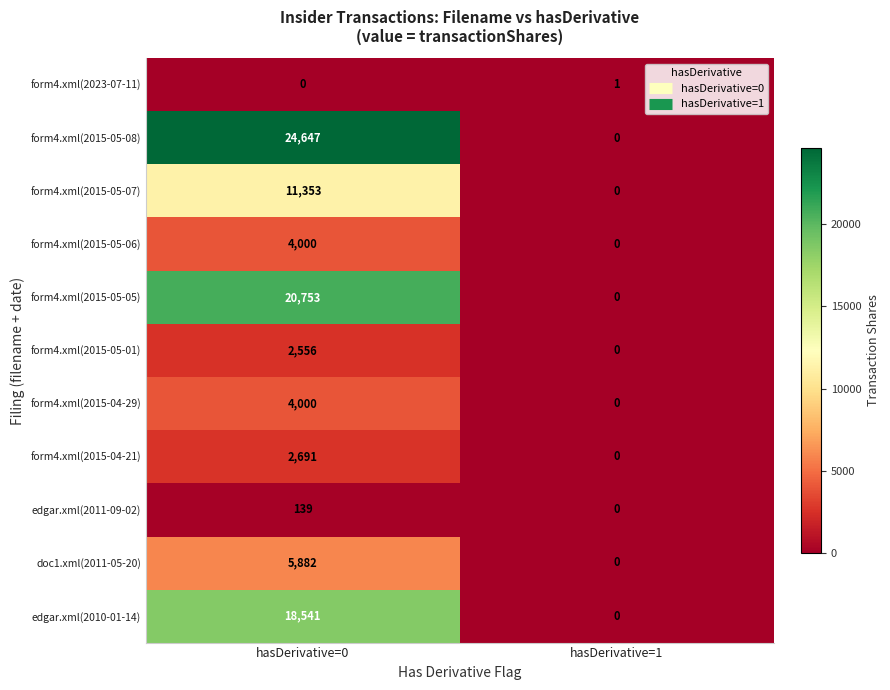

Reading left to right, transcribe all the data shown in this chart.

form4.xml(2023-07-11): hasDerivative=0=0	hasDerivative=1=1
form4.xml(2015-05-08): hasDerivative=0=24647	hasDerivative=1=0
form4.xml(2015-05-07): hasDerivative=0=11353	hasDerivative=1=0
form4.xml(2015-05-06): hasDerivative=0=4000	hasDerivative=1=0
form4.xml(2015-05-05): hasDerivative=0=20753	hasDerivative=1=0
form4.xml(2015-05-01): hasDerivative=0=2556	hasDerivative=1=0
form4.xml(2015-04-29): hasDerivative=0=4000	hasDerivative=1=0
form4.xml(2015-04-21): hasDerivative=0=2691	hasDerivative=1=0
edgar.xml(2011-09-02): hasDerivative=0=139	hasDerivative=1=0
doc1.xml(2011-05-20): hasDerivative=0=5882	hasDerivative=1=0
edgar.xml(2010-01-14): hasDerivative=0=18541	hasDerivative=1=0